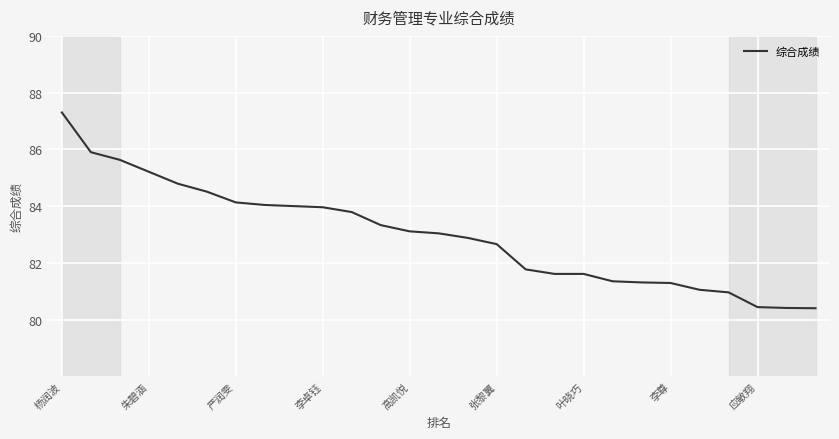

What is the difference between the maximum and minimum values?

6.9